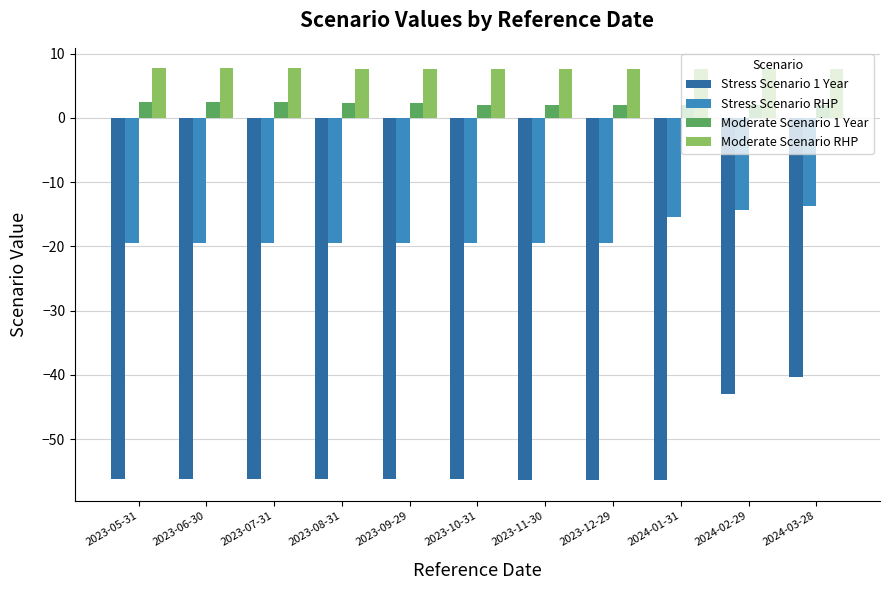

At how many categories does at least one series exceed 1?

11